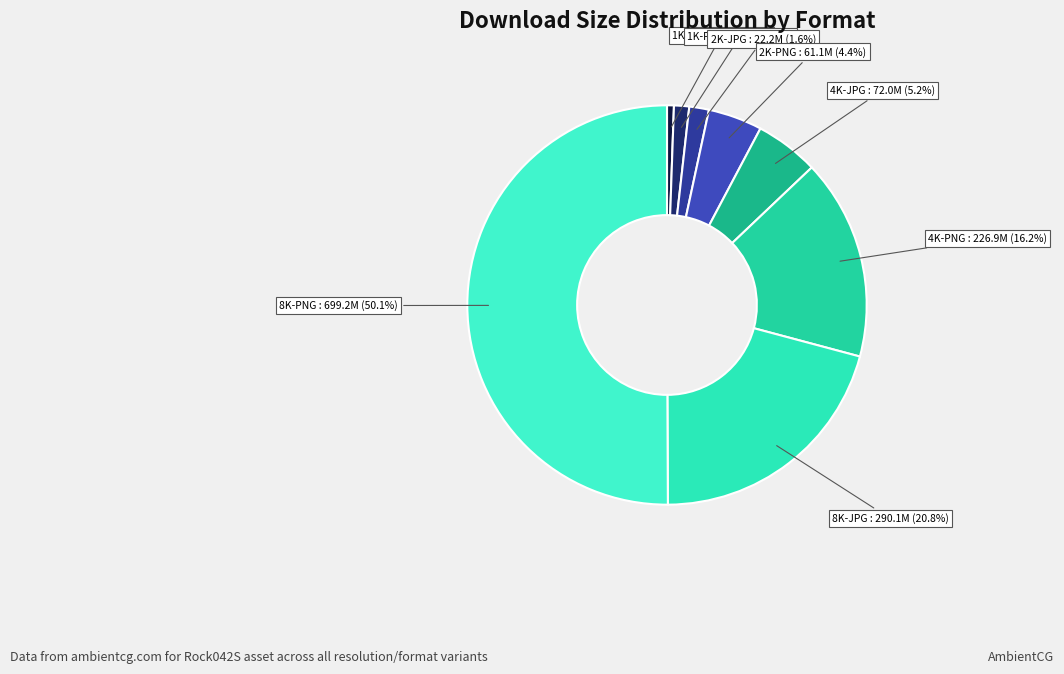

How many segments does this pie chart have?

8